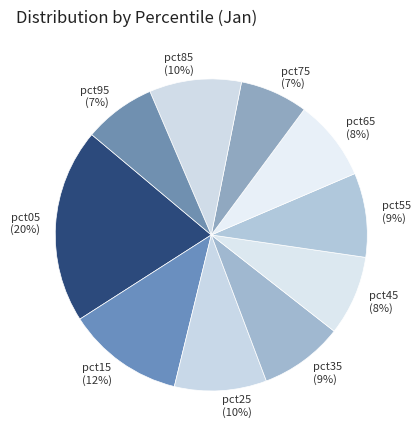

The pct95 slice represents 7% of the pie. True or false?

True